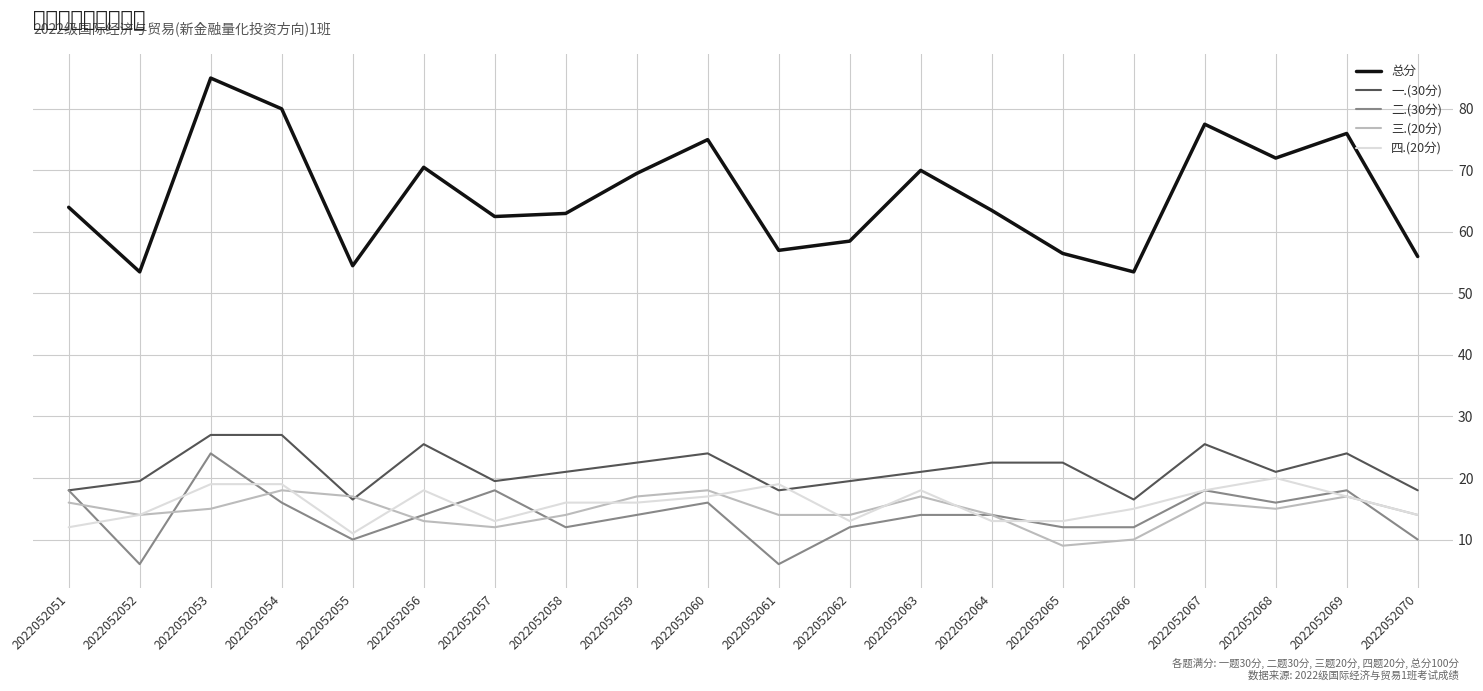

True or false: 二.(30分) has a value of 24.7 at 2022052064.

False